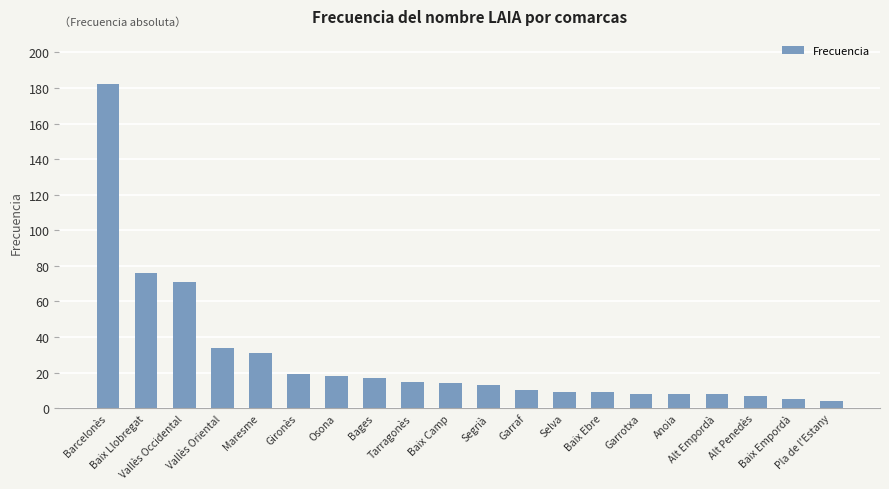

What is the greatest value displayed?

182